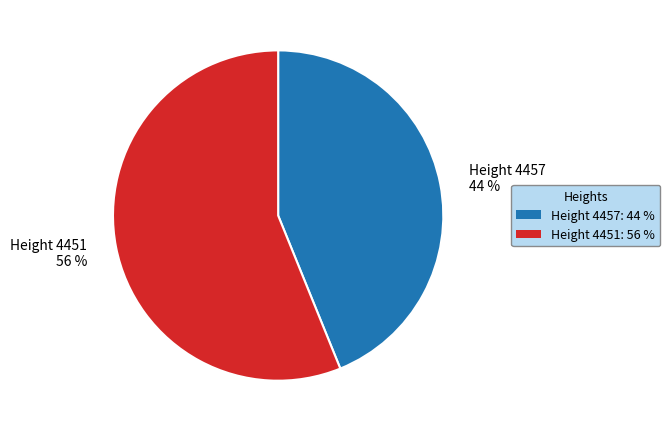

Do Height 4457: 44 % and Height 4451: 56 % together represent more than half of the pie?

Yes